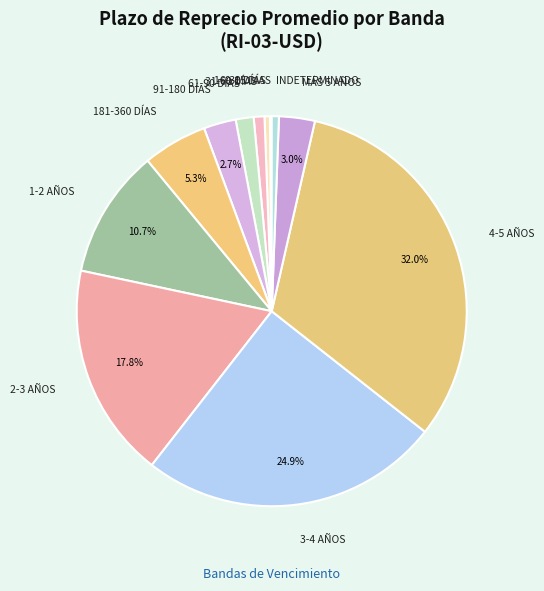

Which has a higher value, 91-180 DÍAS or 1-2 AÑOS?

1-2 AÑOS